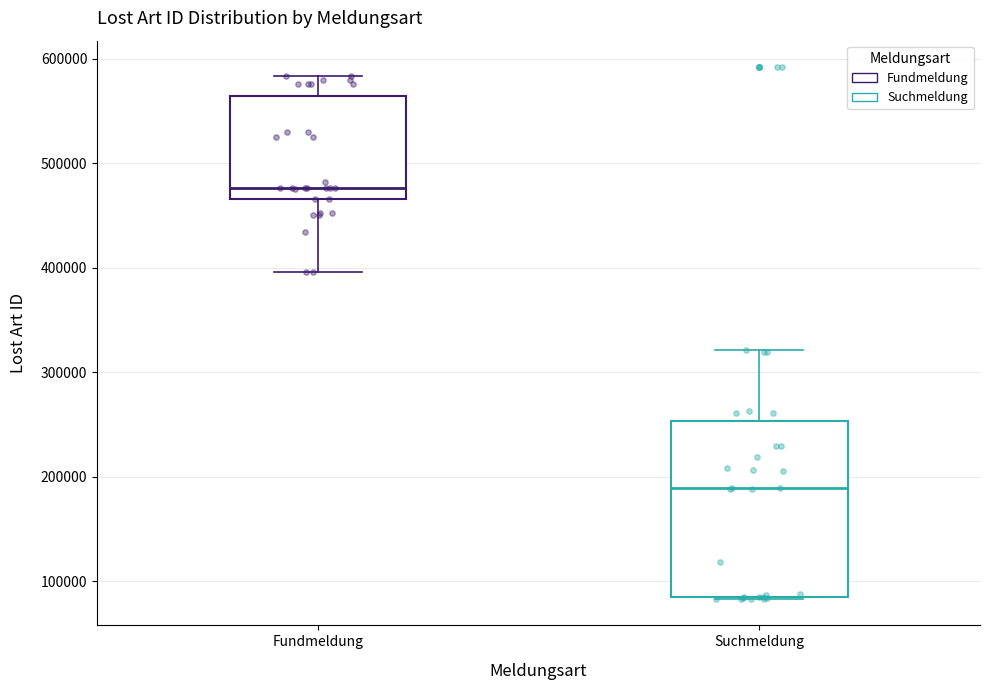

Which box's median line is the lowest?

Suchmeldung